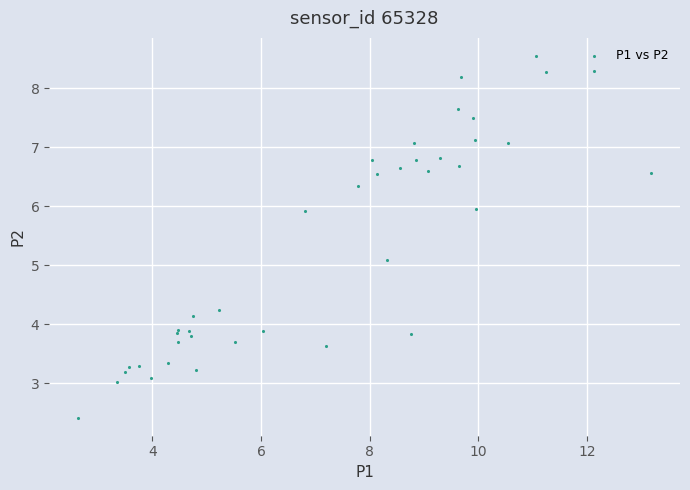

What Y value in the scatter plot is closest to 5?

5.1